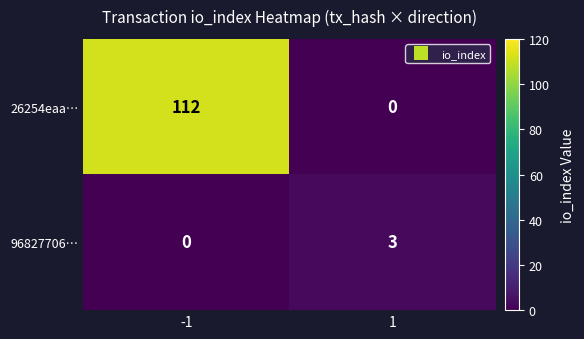

Which label corresponds to the largest value in the chart?

-1